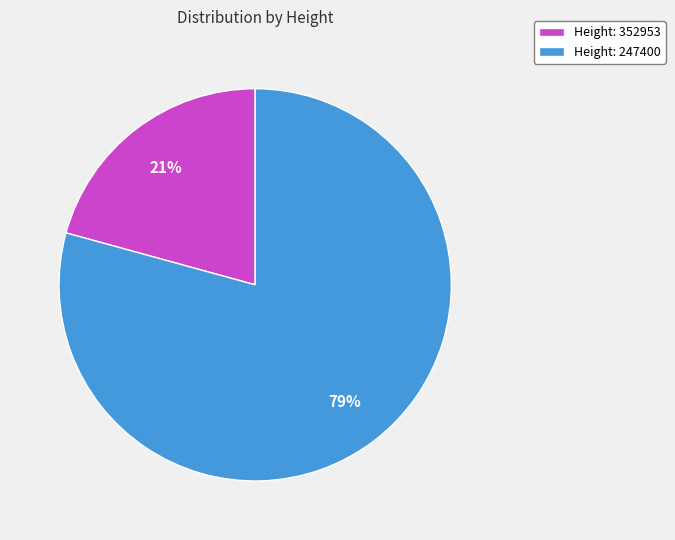

The Height: 352953 slice represents 29% of the pie. True or false?

False